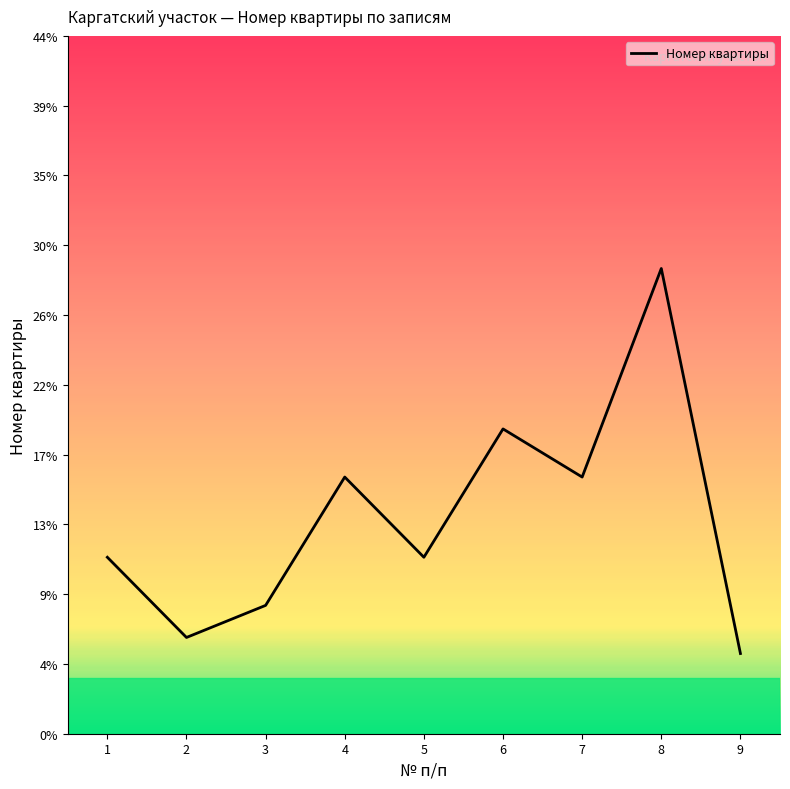

Is it true that the value at 9 is 7?

False